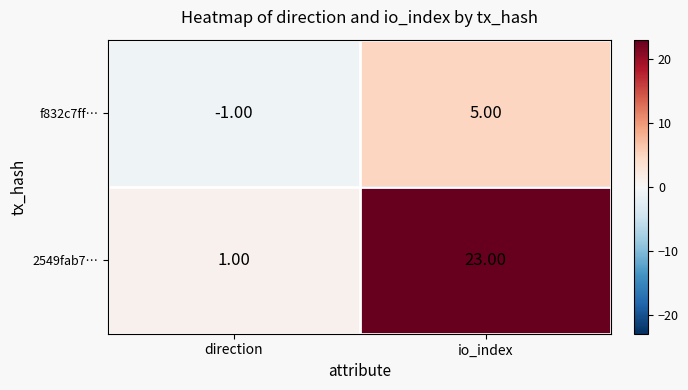

Which series has the largest total across all categories?

2549fab7…